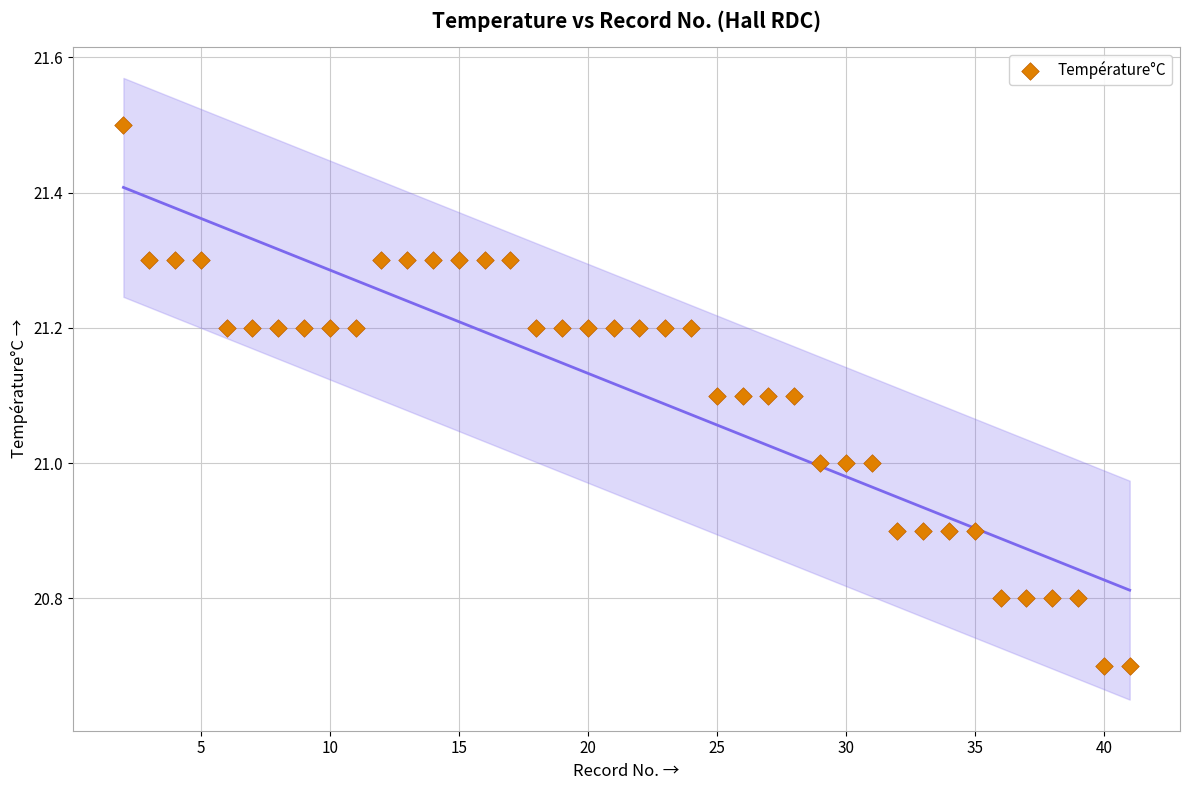

What is the range of X values (max minus min)?

39.0